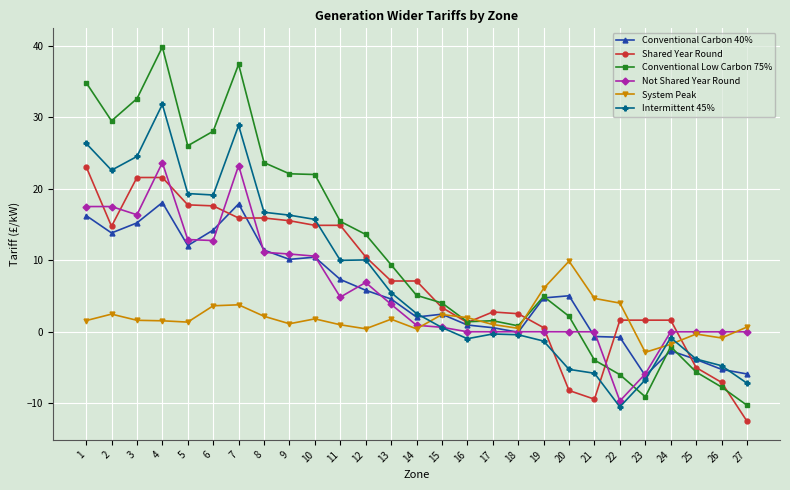

What is the spread (max minus min) of values at 6?

24.4